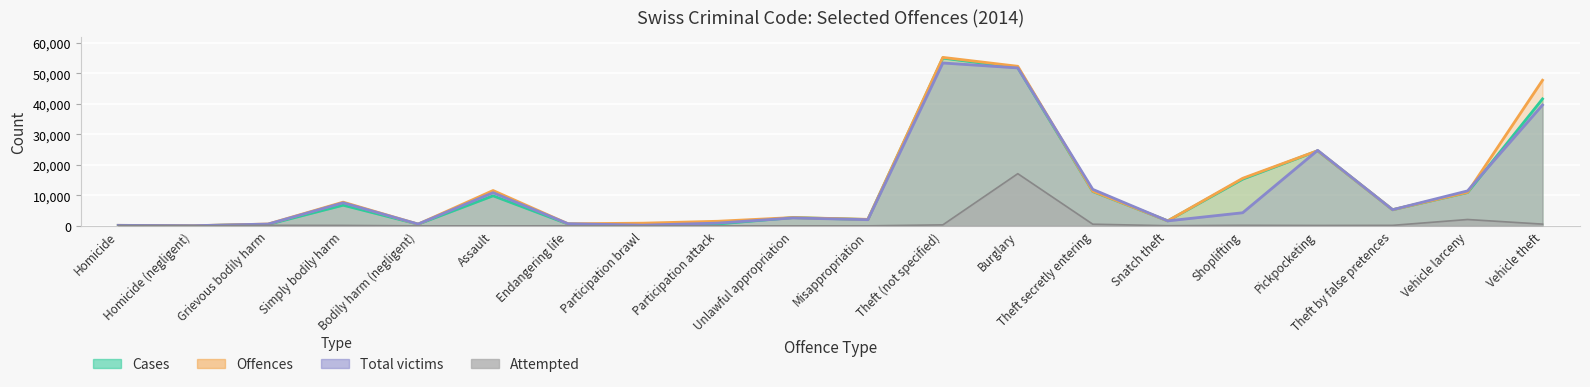

The value of Total victims at Theft (not specified) is 28977. True or false?

False